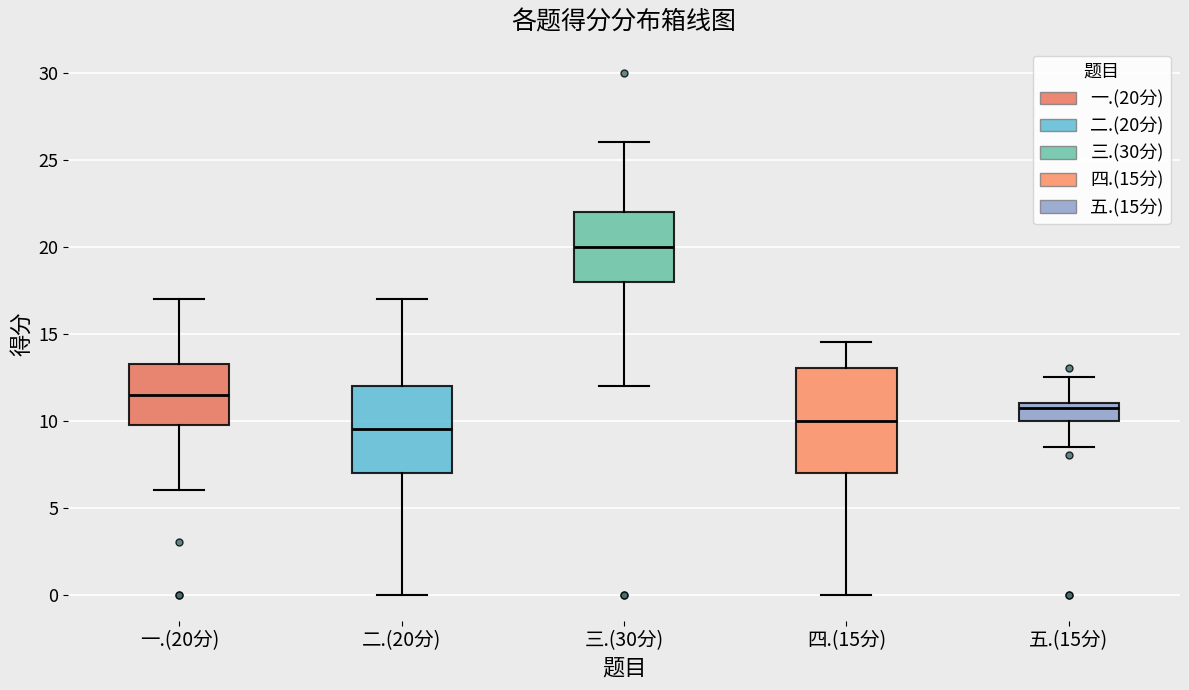

Comparing the boxes themselves (not the whiskers), which one is the tallest?

四.(15分)